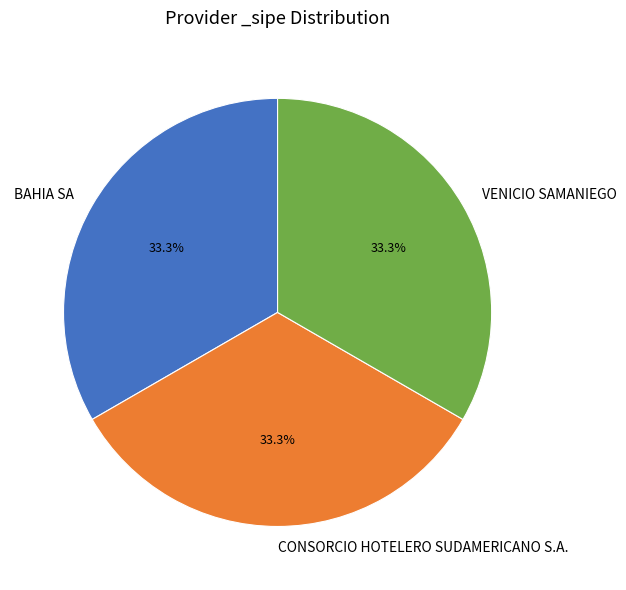

Approximately how many times larger is the value at VENICIO SAMANIEGO compared to CONSORCIO HOTELERO SUDAMERICANO S.A.?

1.0